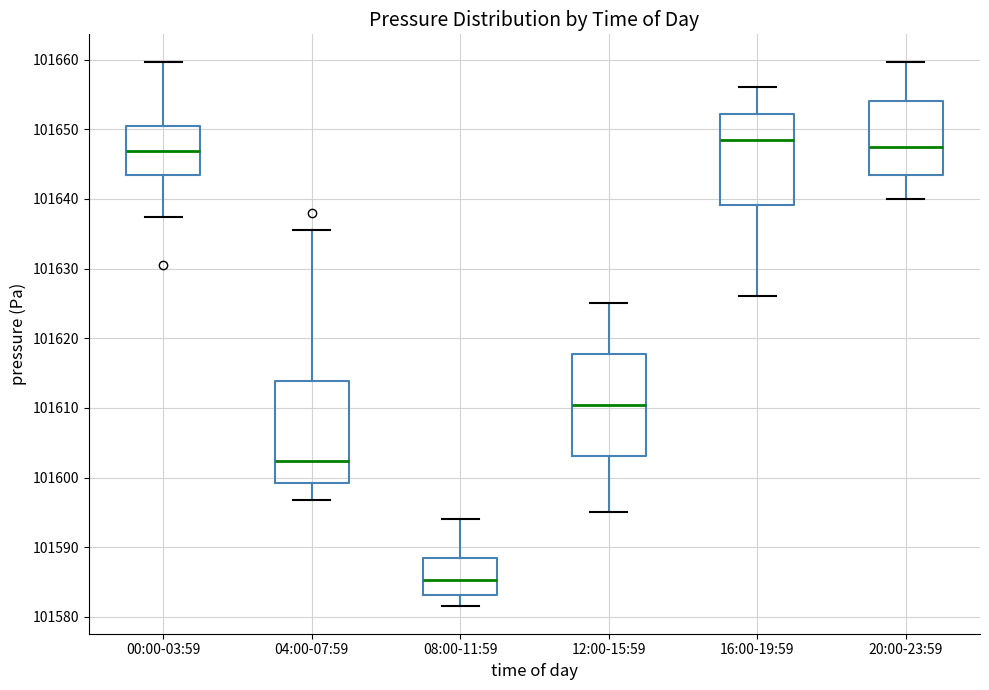

Which box has the highest median line?

16:00-19:59